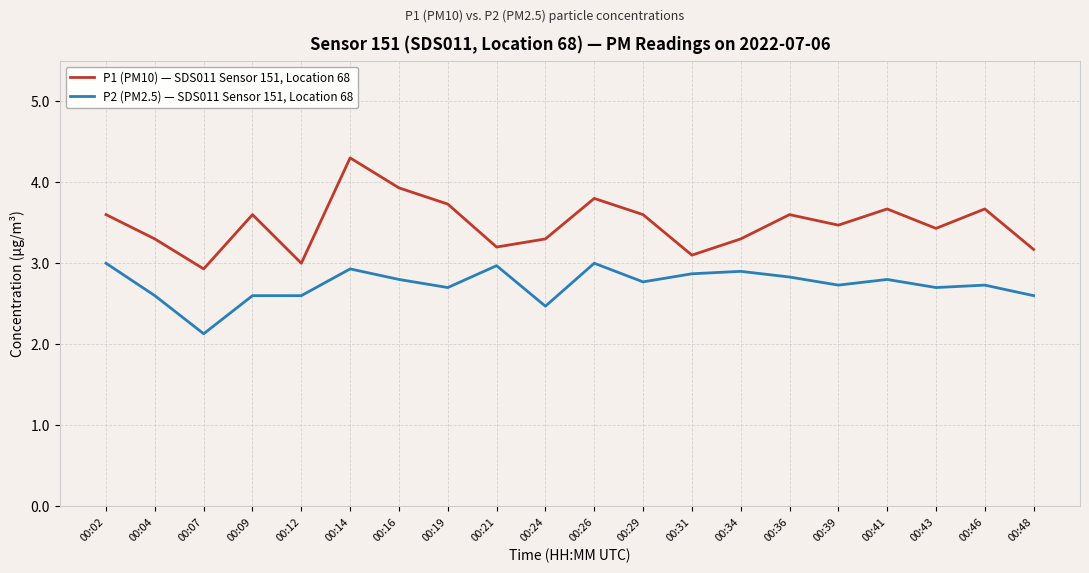

Does the chart have visible grid lines?

Yes